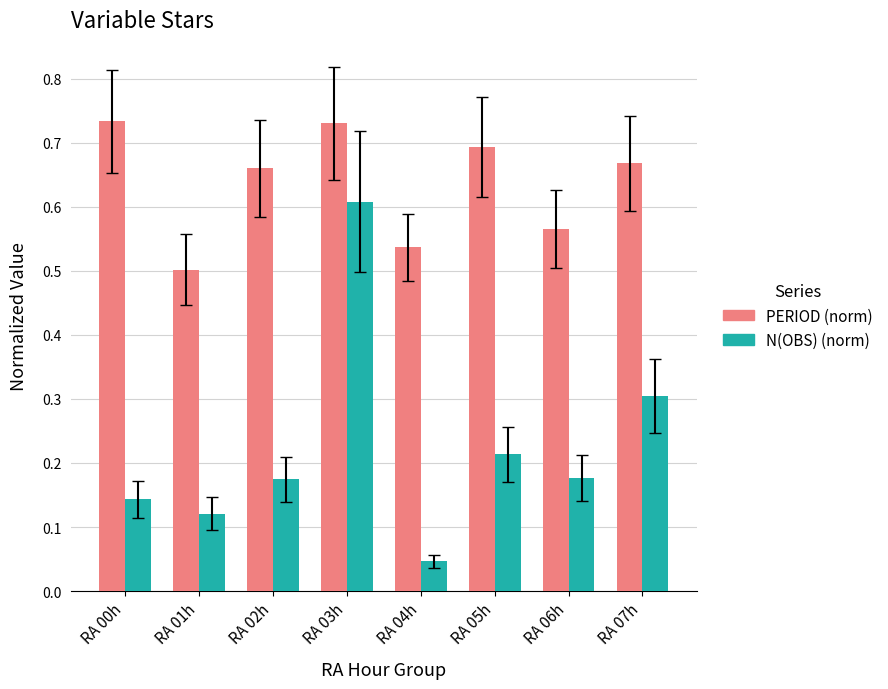

Which series changed the most between RA 00h and RA 05h?

N(OBS) (norm)